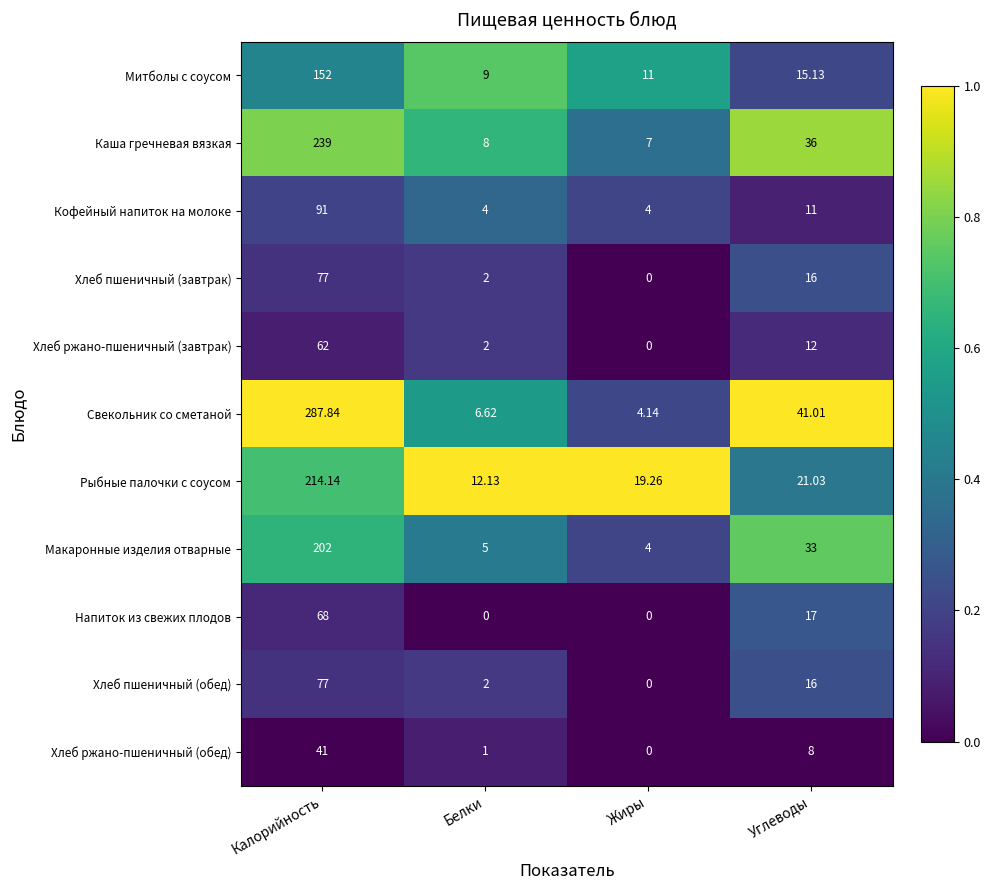

What is the spread (max minus min) of values at Калорийность?

246.8